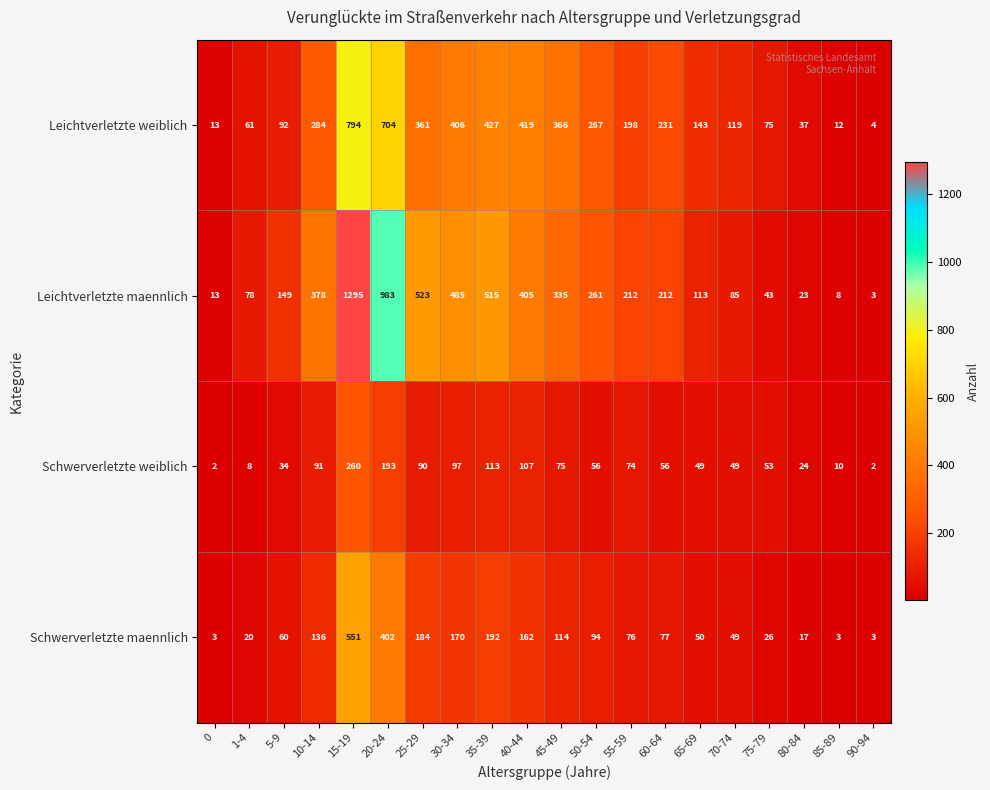

At which category does the chart reach its peak across all series?

15-19